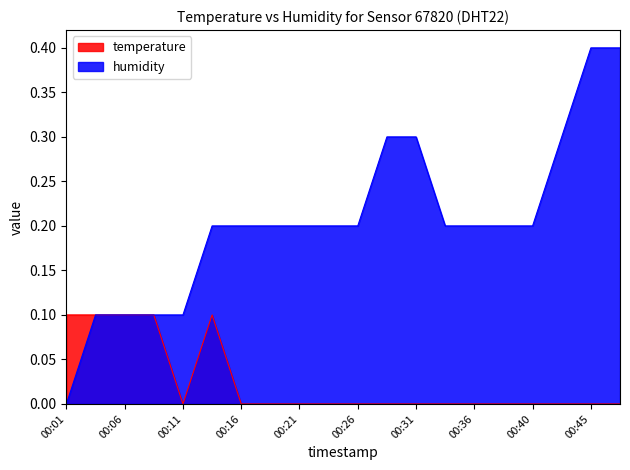

Rank the categories by temperature value from highest to lowest.

00:01, 00:04, 00:06, 00:09, 00:14, 00:11, 00:16, 00:18, 00:21, 00:23, 00:26, 00:28, 00:31, 00:33, 00:36, 00:38, 00:40, 00:43, 00:45, 00:48